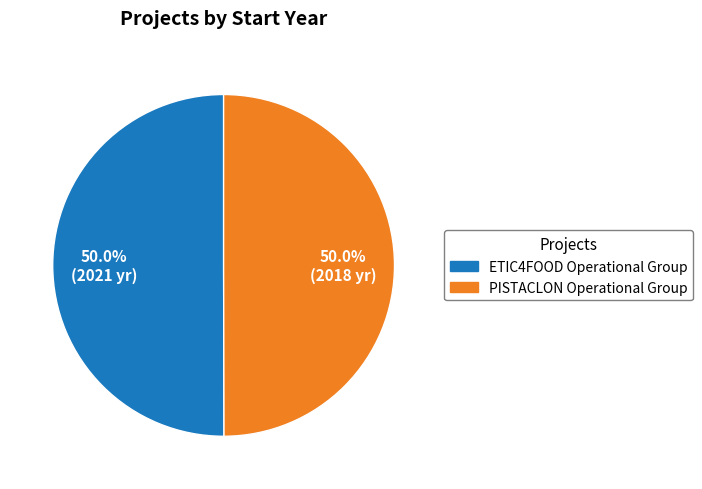

Combined, what portion of the pie is PISTACLON Operational Group and ETIC4FOOD Operational Group?

100.0%